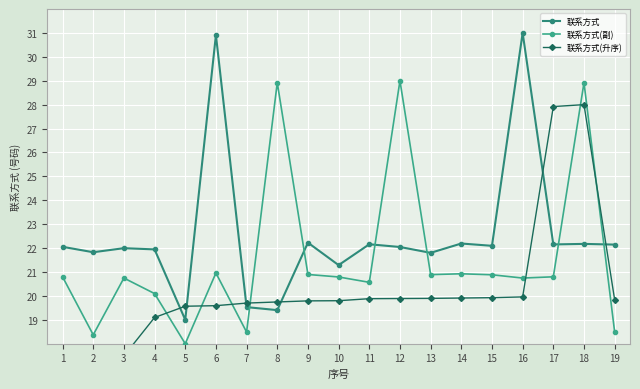

What is the approximate value of 联系方式 at 1?

22.1